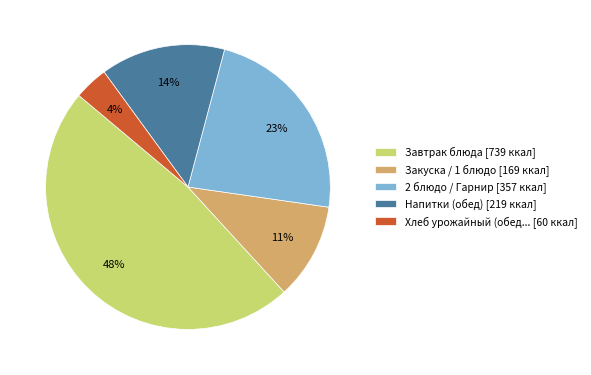

Is it true that Завтрак блюда [739 ккал] is 57% of the pie?

False